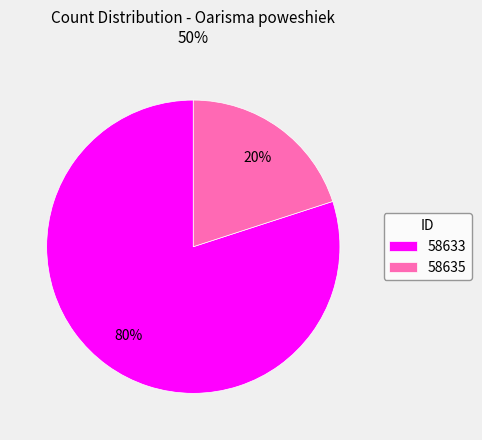

To the nearest percent, what is the average slice percentage?

50%